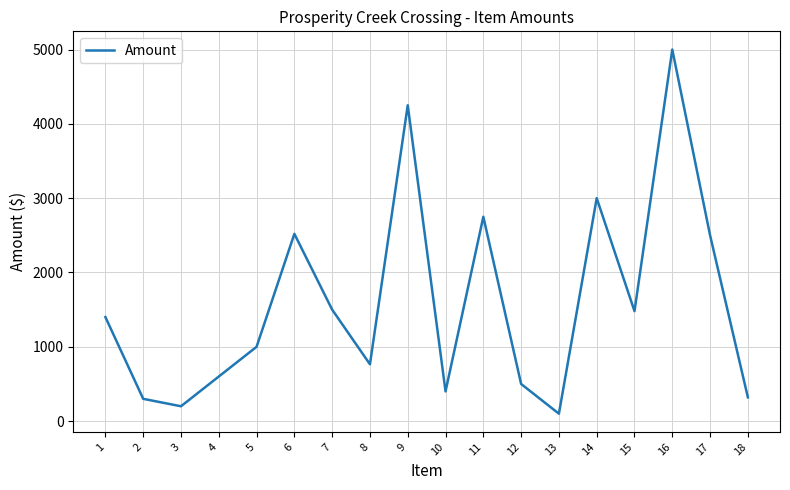

Is it true that the value at 15 is 1480?

True